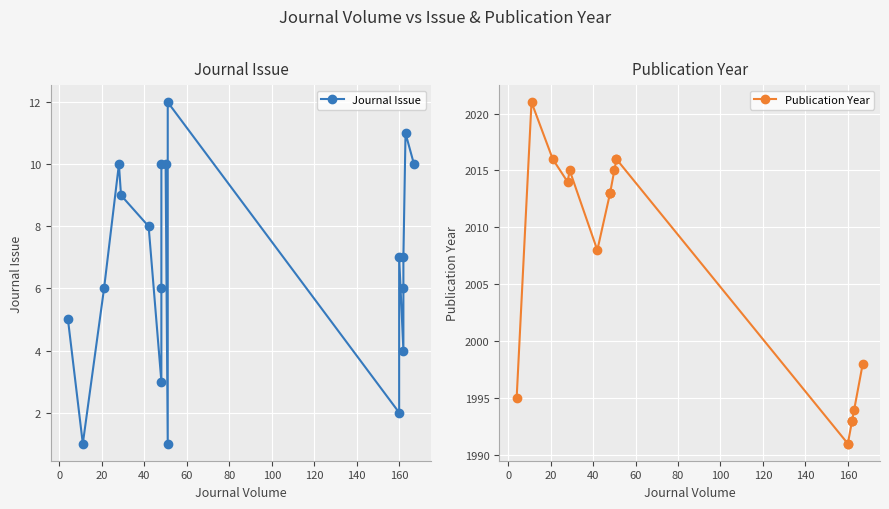

True or false: Publication Year and Journal Issue cross at least once.

False